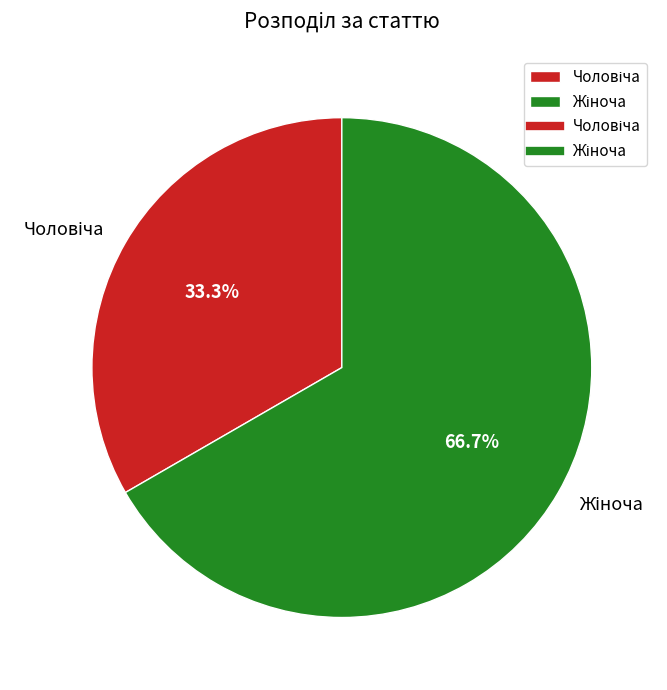

Count the number of slices in the pie.

2